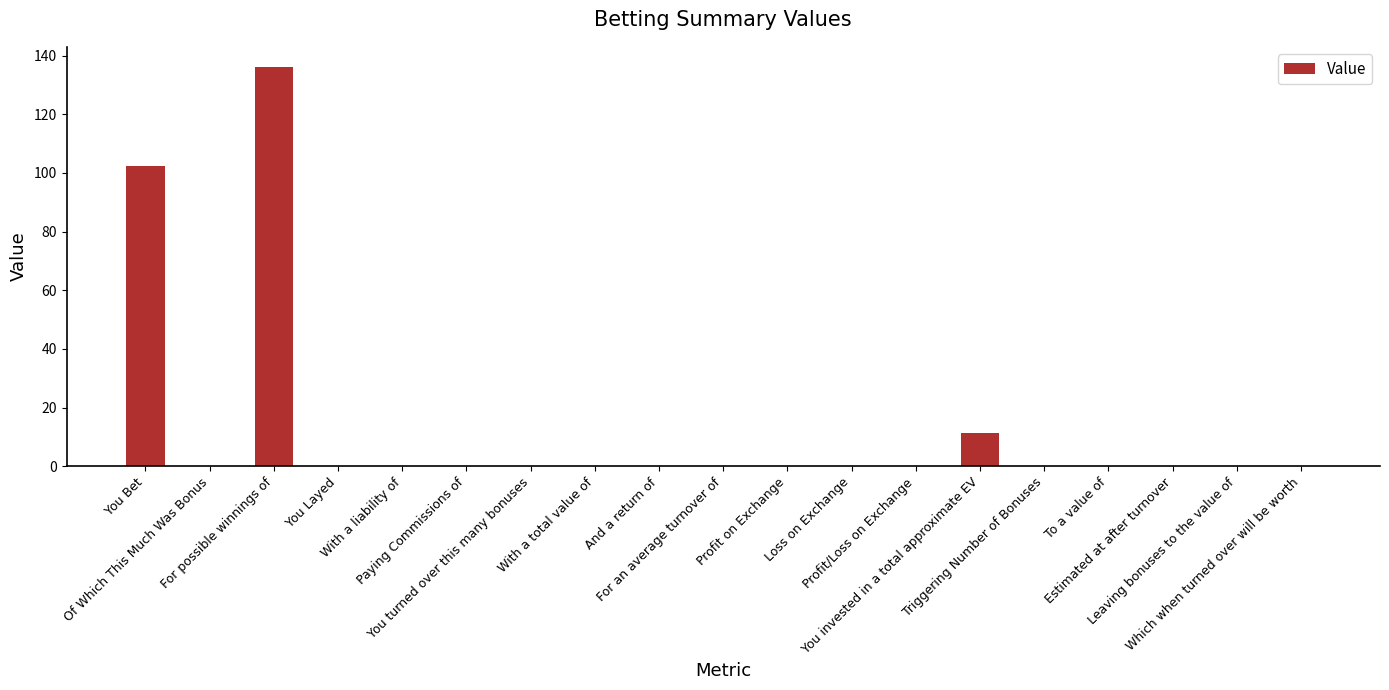

Reading left to right, transcribe all the data shown in this chart.

You Bet=102.4	Of Which This Much Was Bonus=0.0	For possible winnings of=136.2	You Layed=0.0	With a liability of=0.0	Paying Commissions of=0.0	You turned over this many bonuses=0.0	With a total value of=0.0	And a return of=0.0	For an average turnover of=0.0	Profit on Exchange=0.0	Loss on Exchange=0.0	Profit/Loss on Exchange=0.0	You invested in a total approximate EV=11.5	Triggering Number of Bonuses=0.0	To a value of=0.0	Estimated at after turnover=0.0	Leaving bonuses to the value of=0.0	Which when turned over will be worth=0.0